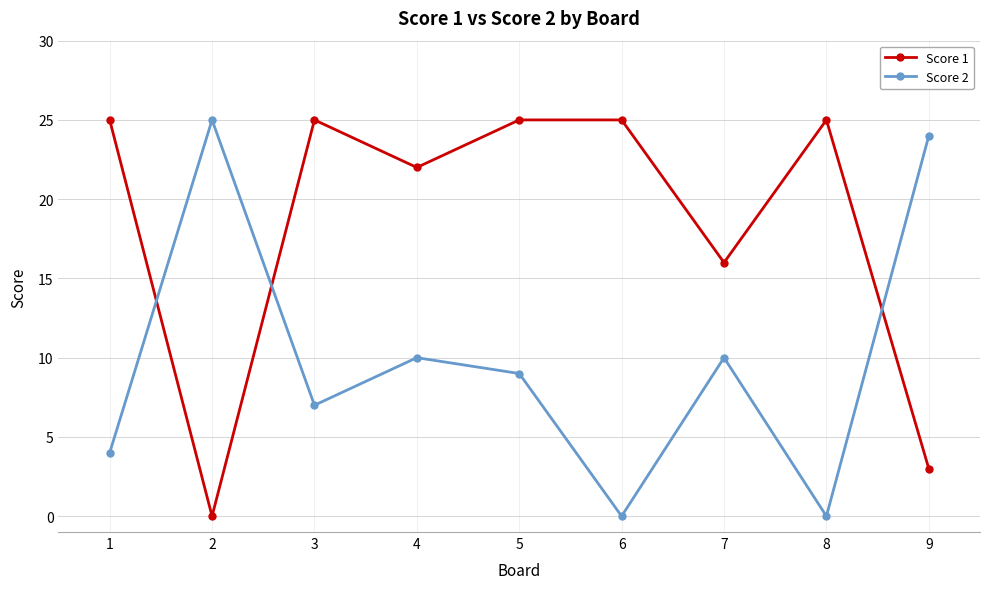

How many lines are shown in the chart?

2